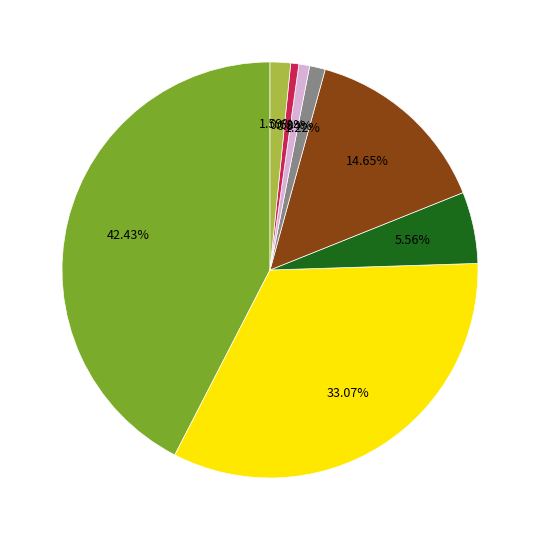

Is there a majority slice in this chart?

No